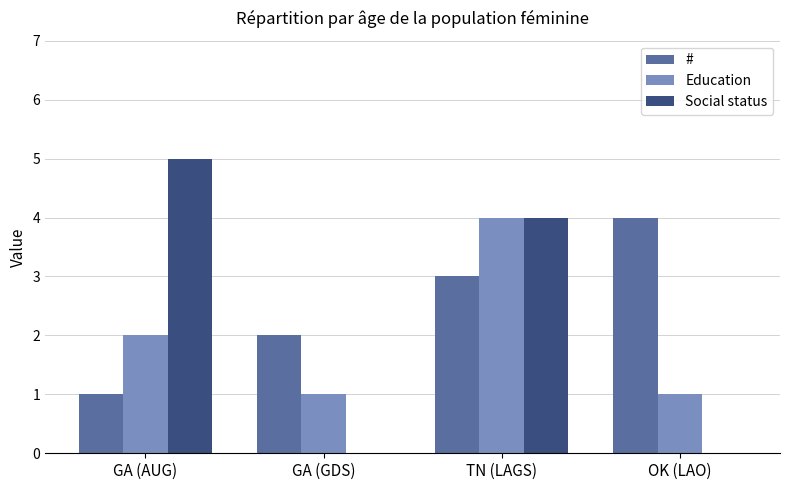

Are the bars grouped side by side (vs. stacked)?

Yes